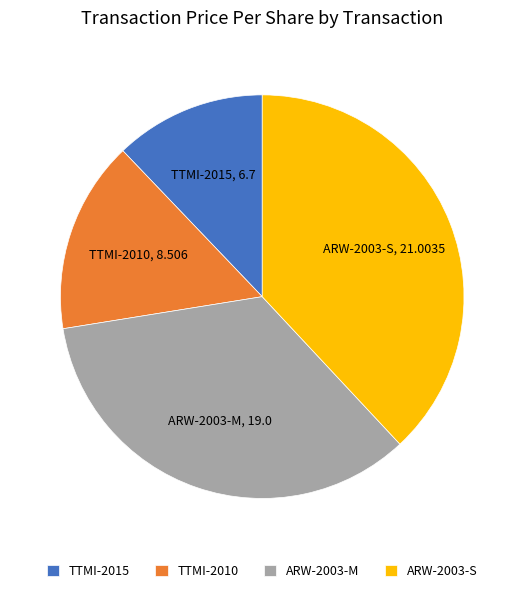

Rank the categories by value from highest to lowest.

ARW-2003-S, ARW-2003-M, TTMI-2010, TTMI-2015